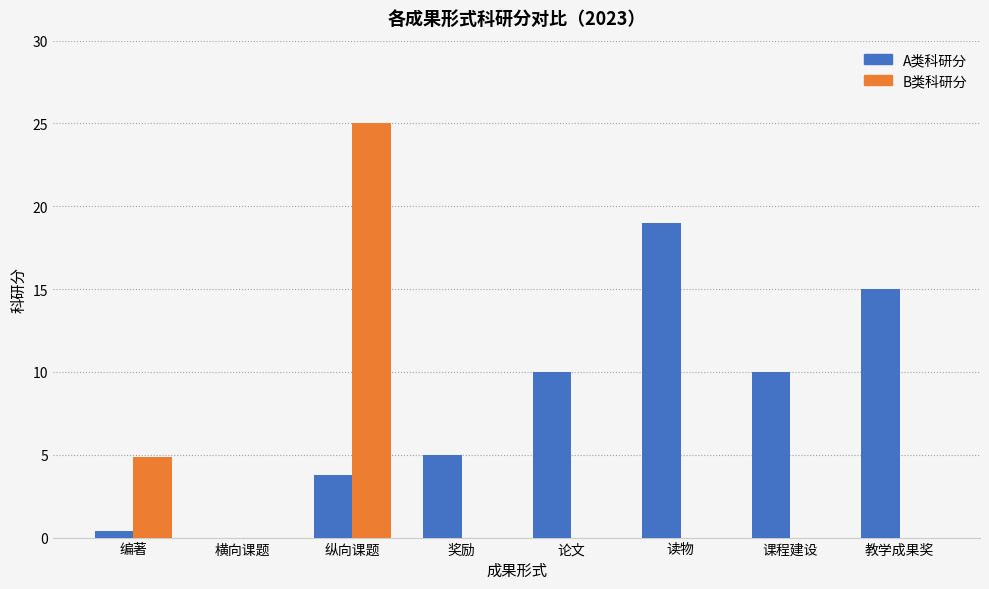

The B类科研分 series shows -13.8 at 教学成果奖. True or false?

False